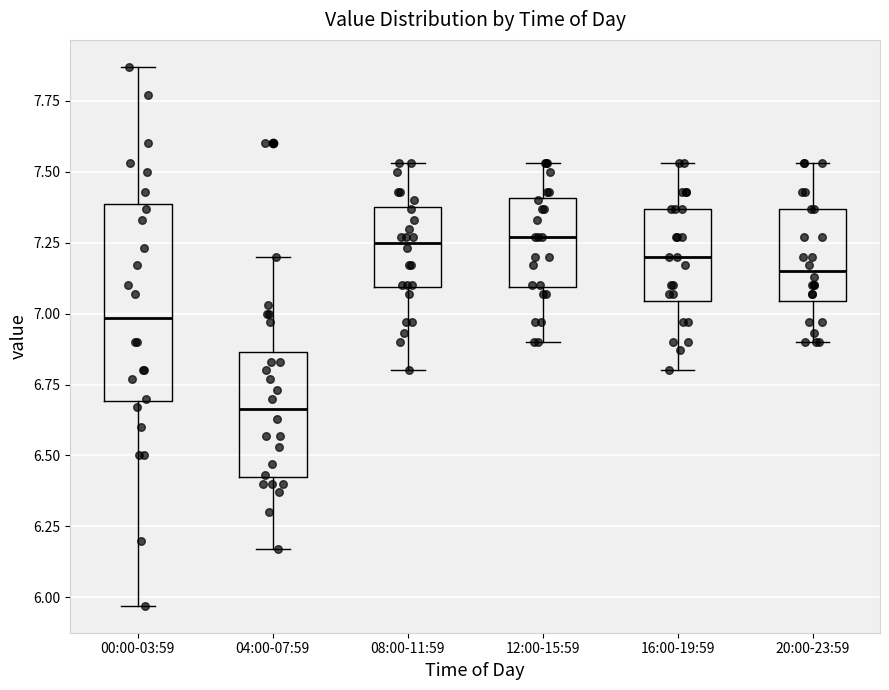

Which box has the lowest median line?

04:00-07:59